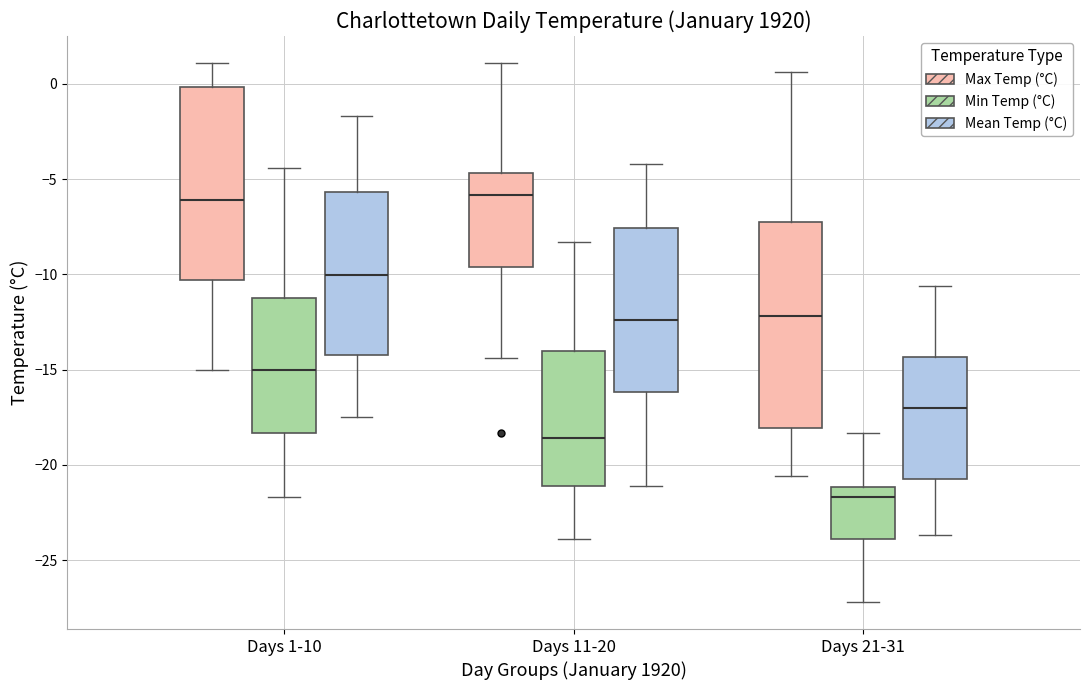

Where does the lower whisker of the box for Days 1-10 (Mean Temp (°C)) end on the y-axis? The values are not printed on the chart, so give them approximately, as read against the axis.

-17.5